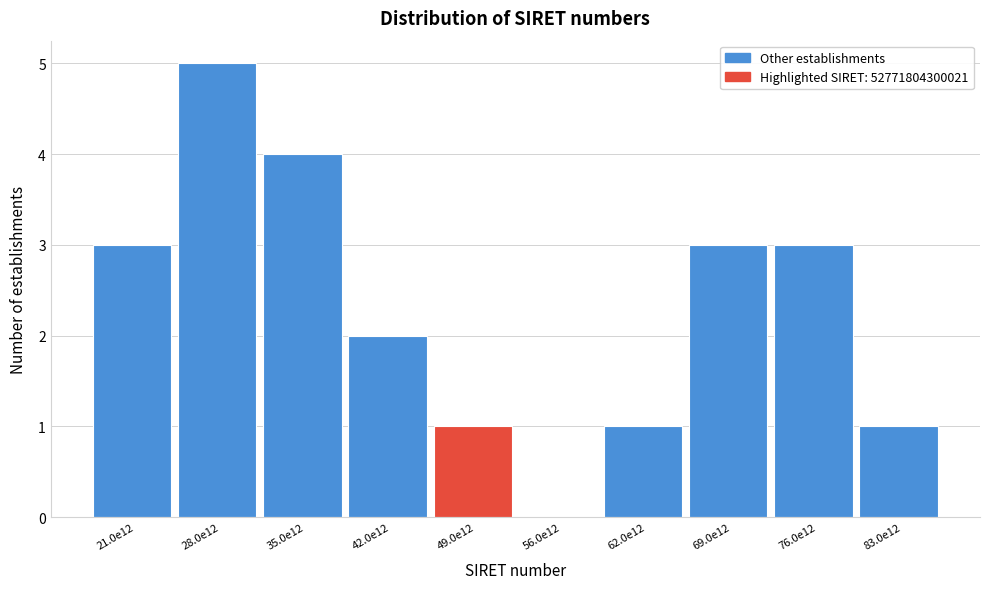

Reading left to right, extract all data points from this chart.

21.0e12=3	28.0e12=5	35.0e12=4	42.0e12=2	49.0e12=1	56.0e12=0	62.0e12=1	69.0e12=3	76.0e12=3	83.0e12=1